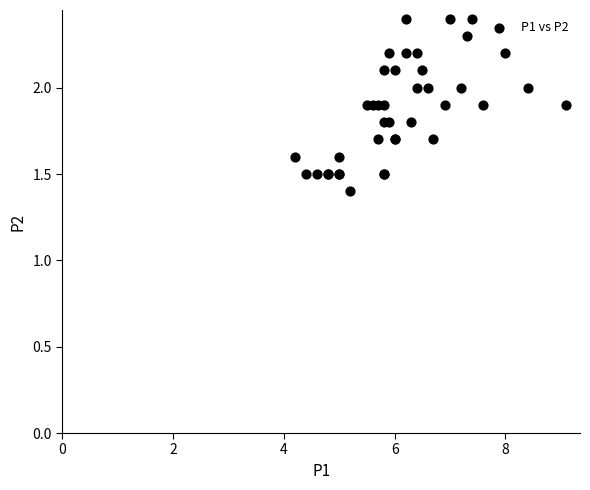

What Y value in the scatter plot is closest to 1?

1.4